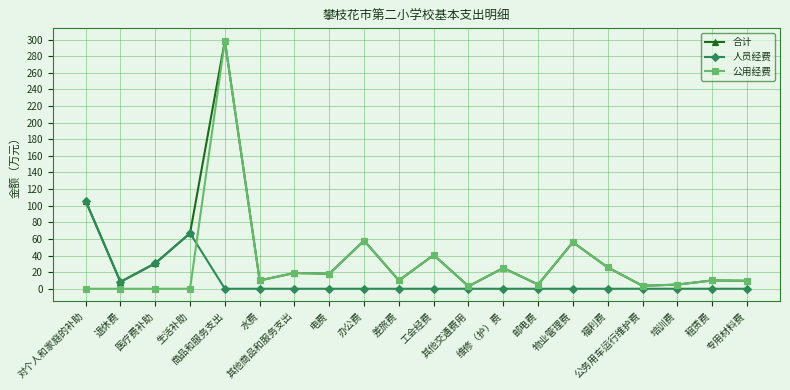

How many series are shown in this chart?

3